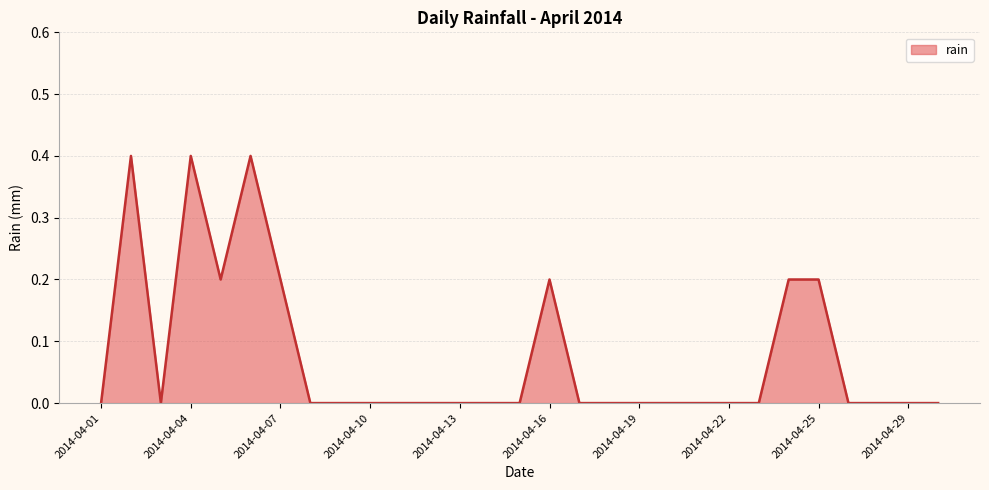

Reading left to right, transcribe all the data shown in this chart.

0.0	0.4	0.0	0.4	0.2	0.4	0.2	0.0	0.0	0.0	0.0	0.0	0.0	0.0	0.0	0.2	0.0	0.0	0.0	0.0	0.0	0.0	0.0	0.2	0.2	0.0	0.0	0.0	0.0